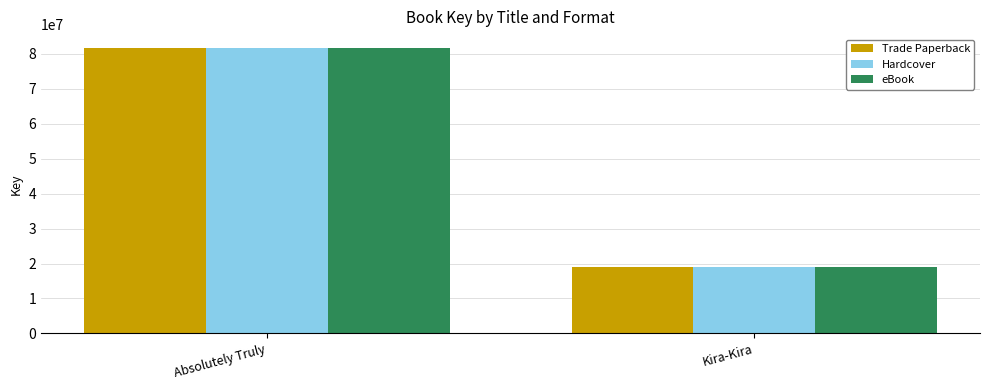

Reading left to right, what are all the values shown in this chart?

Trade Paperback: 81557389	19010668
Hardcover: 81557389	19010668
eBook: 81557389	19010668